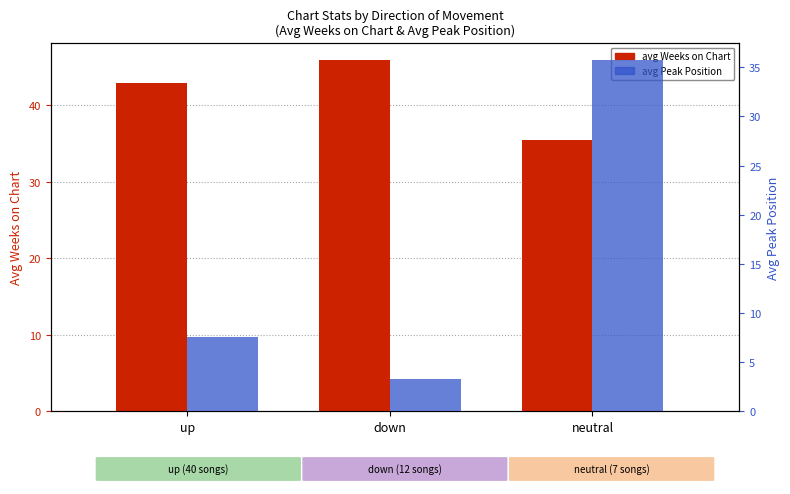

True or false: avg Peak Position has a value of 35.7 at neutral.

True